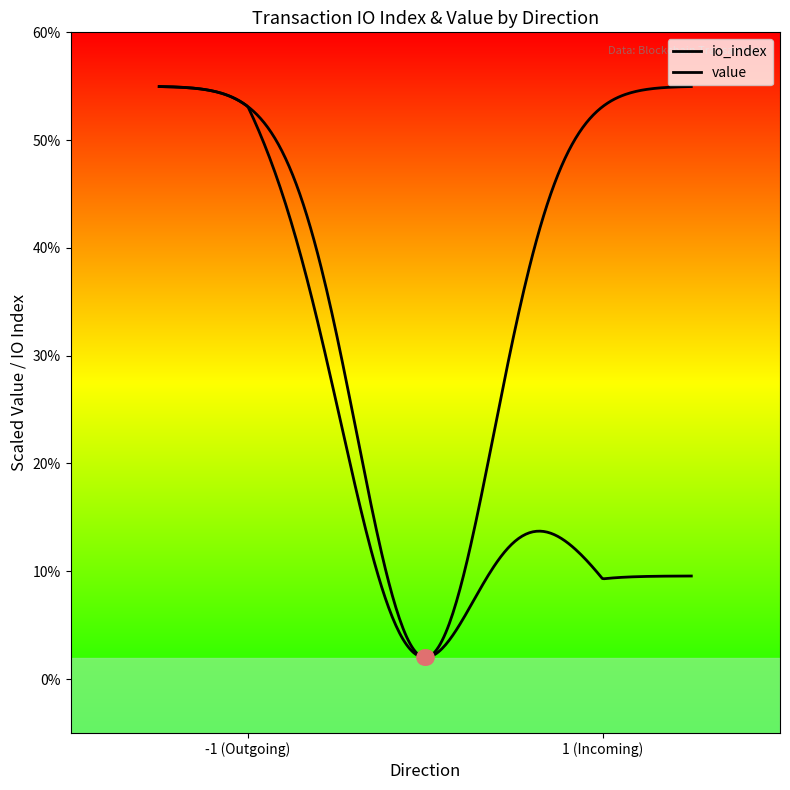

Is the value of value at -1_17 greater than the value of io_index at -1_2?

No